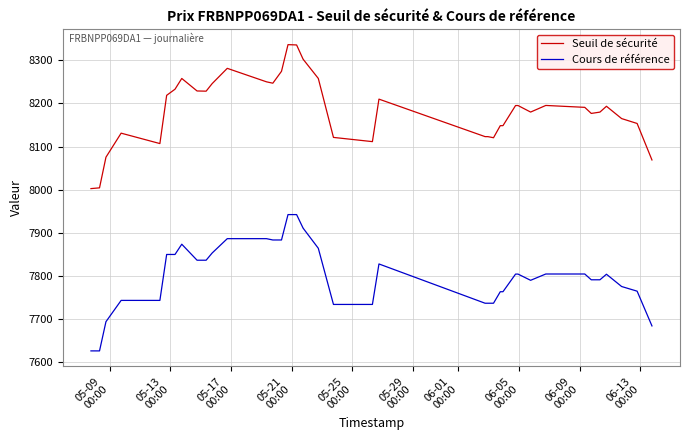

What is the average value of the Cours de référence series?

7802.7